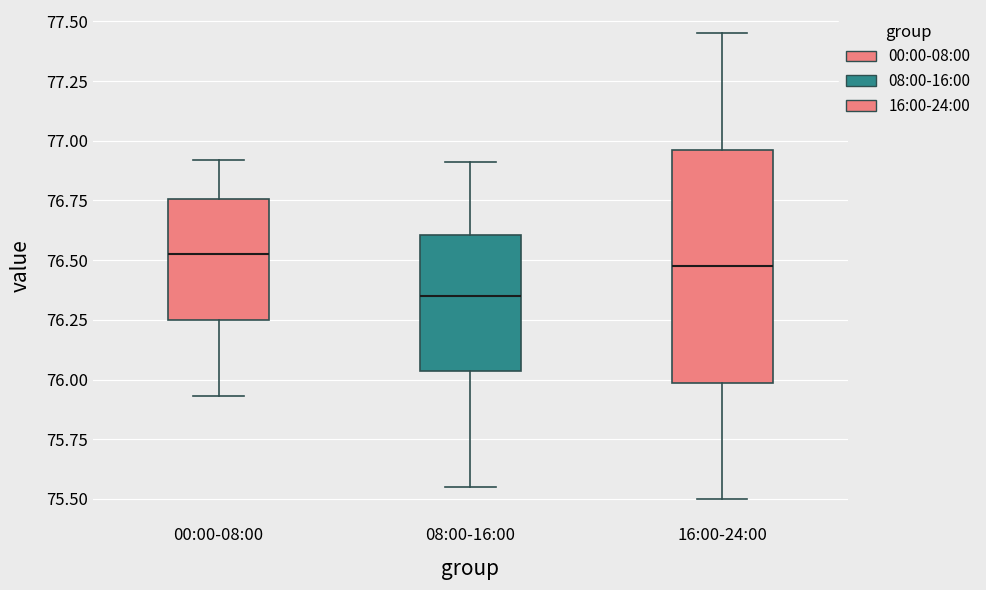

Reading left to right, read every box against the y-axis: the position of its median line, the range the box covers, and the ends of its whiskers. The values are not printed on the chart, so give them approximately, as read against the axis.

00:00-08:00: median 76.55, box 76.25 to 76.75, whiskers 75.95 to 76.90
08:00-16:00: median 76.35, box 76.05 to 76.60, whiskers 75.55 to 76.90
16:00-24:00: median 76.50, box 76.00 to 76.95, whiskers 75.50 to 77.45